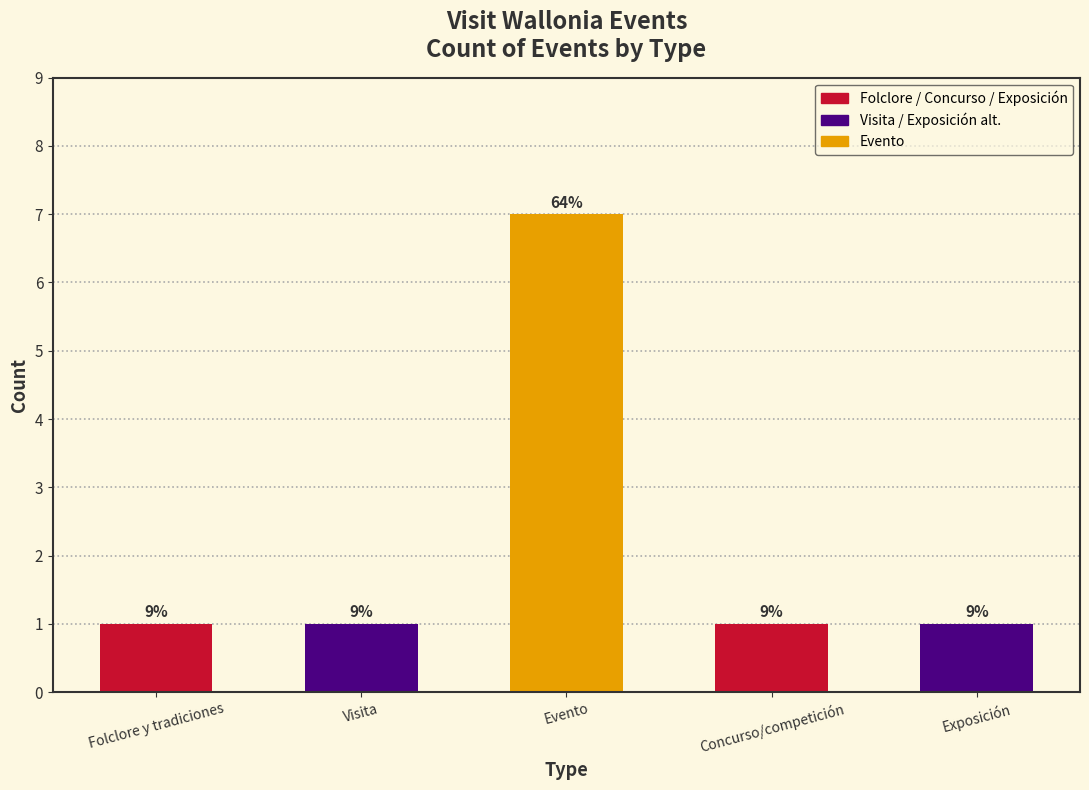

How many bars are there in total?

5